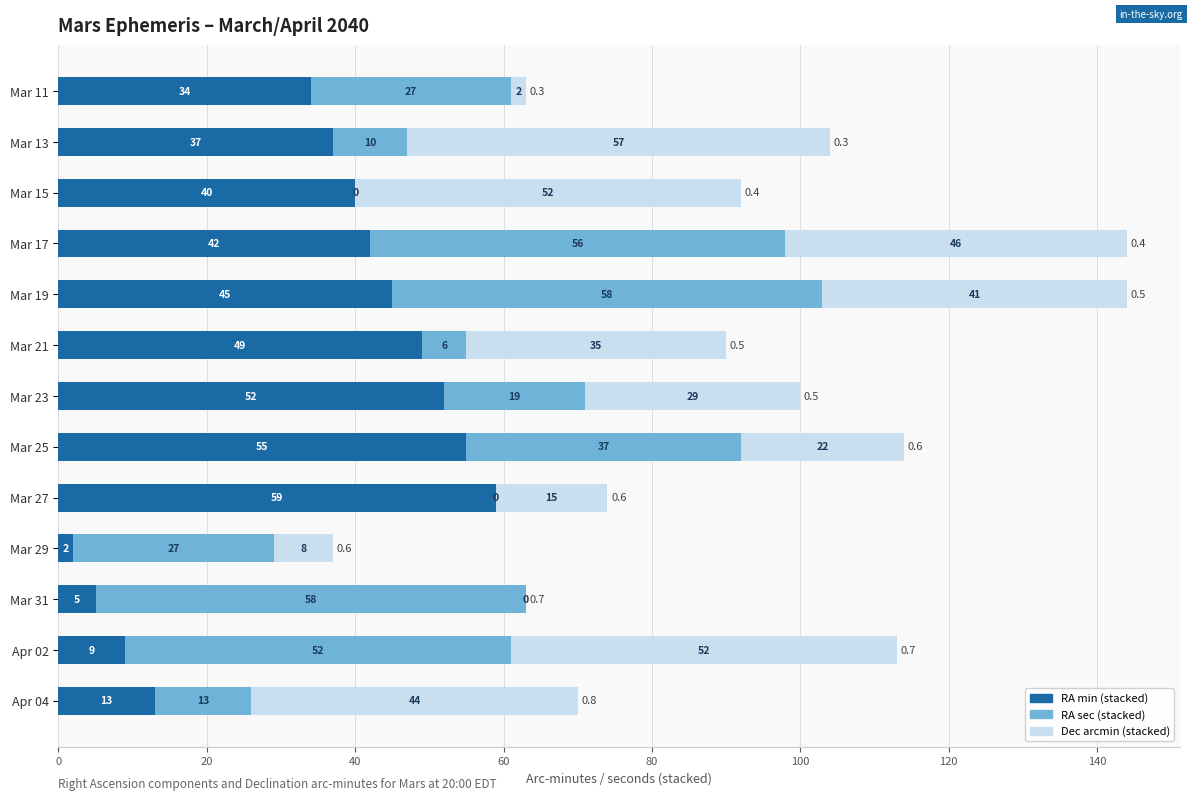

What is the total value across all series at Mar 21?

90